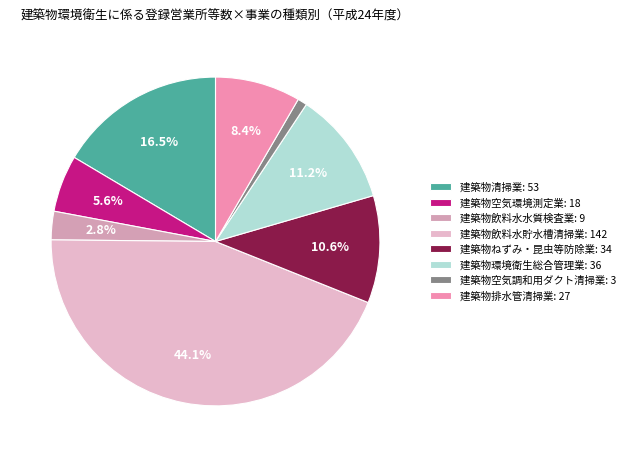

To the nearest percent, what is the difference between the 建築物空気調和用ダクト清掃業 and 建築物清掃業 slice percentages?

16%